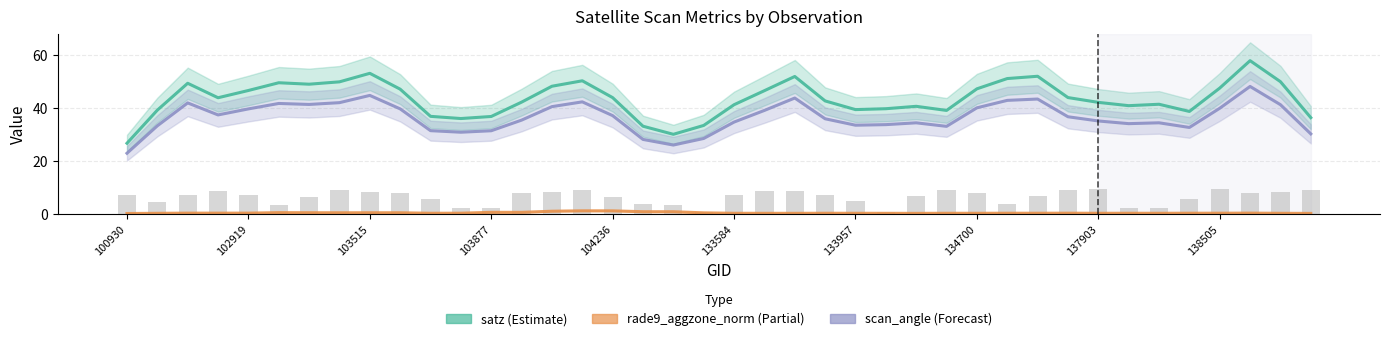

Count the number of categories in the chart.

40